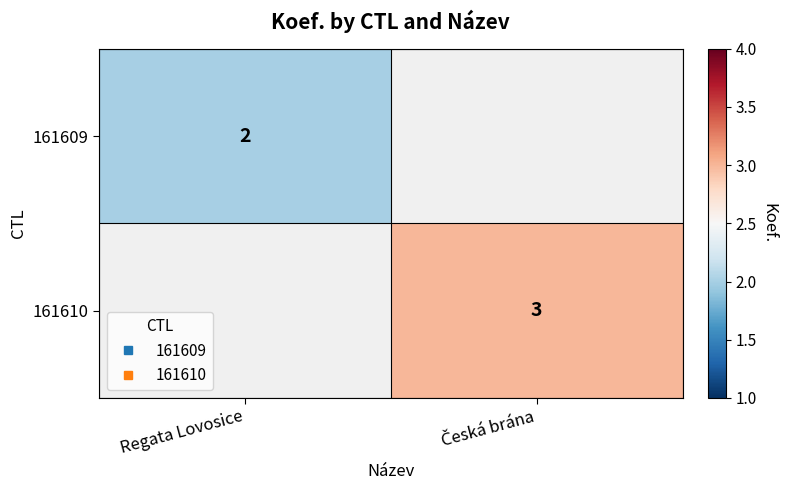

Rank the categories by 161609 value from lowest to highest.

Regata Lovosice, Česká brána